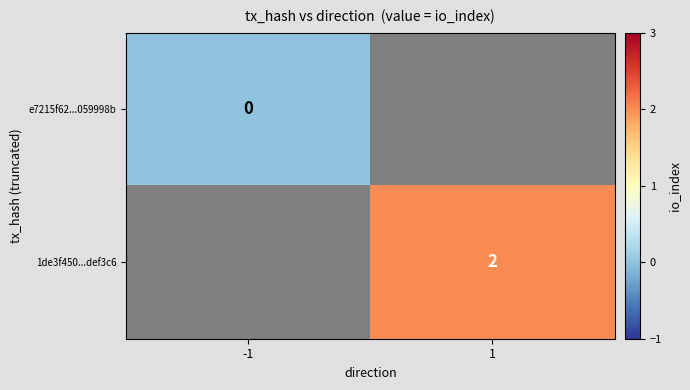

Is it true that e7215f62...059998b equals 0.0 at -1?

True